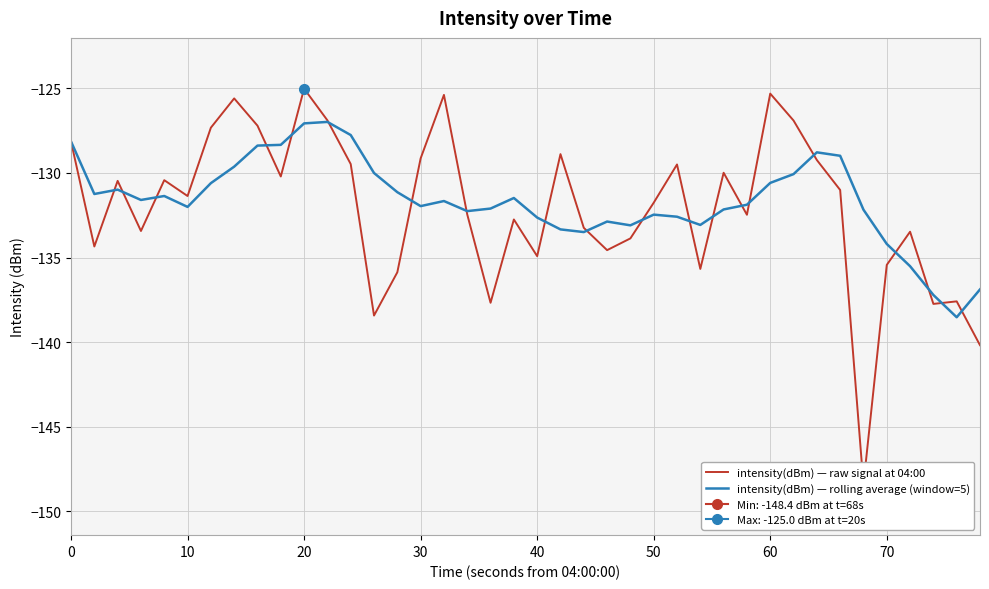

What is the sum of all intensity(dBm) — rolling average (window=5) values?

-5265.2